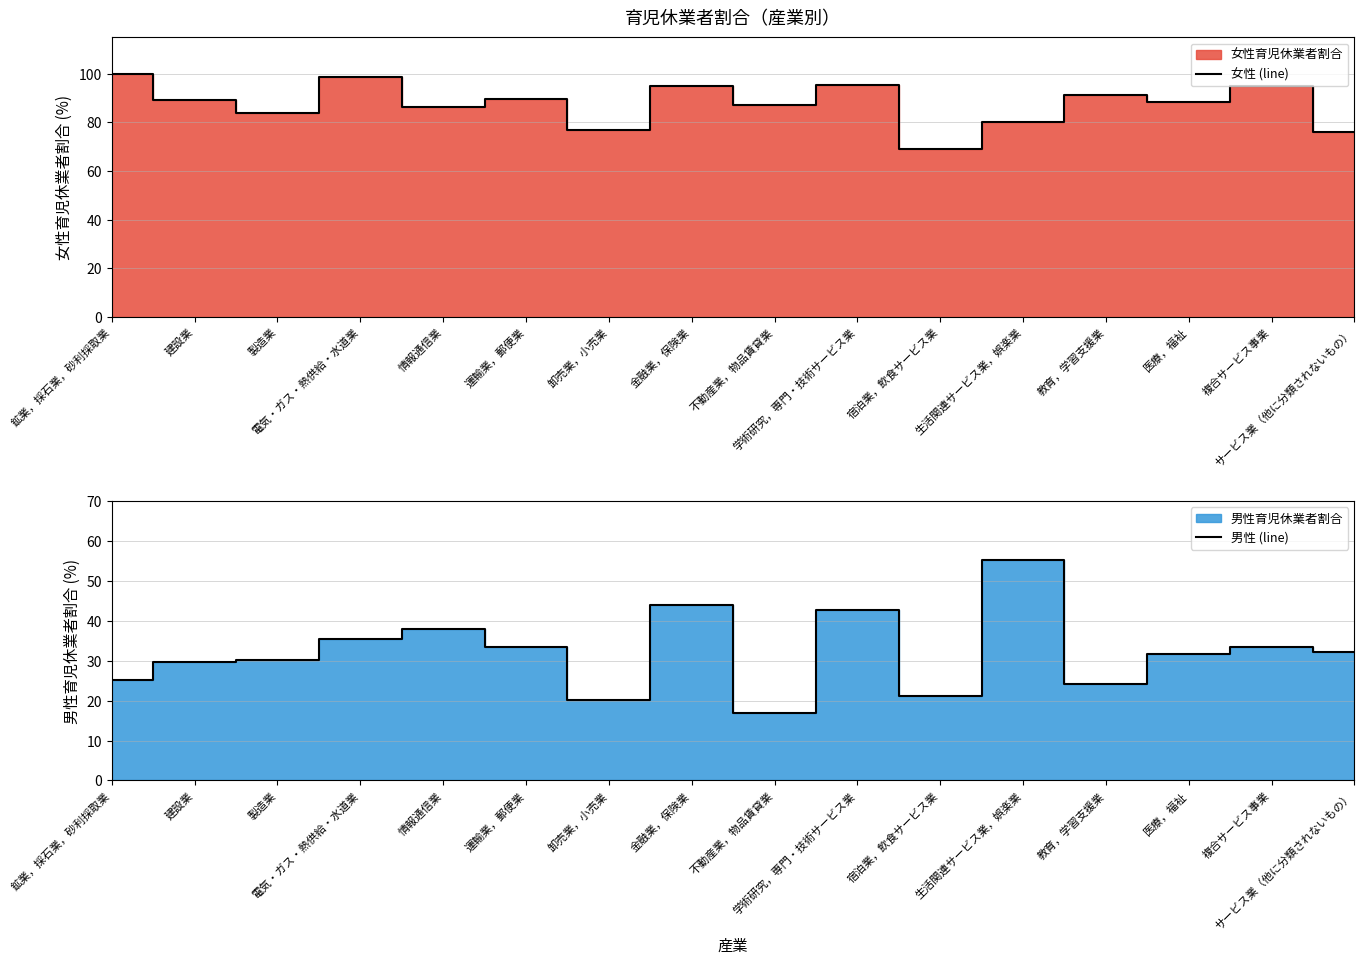

How many distinct data groups are displayed?

2